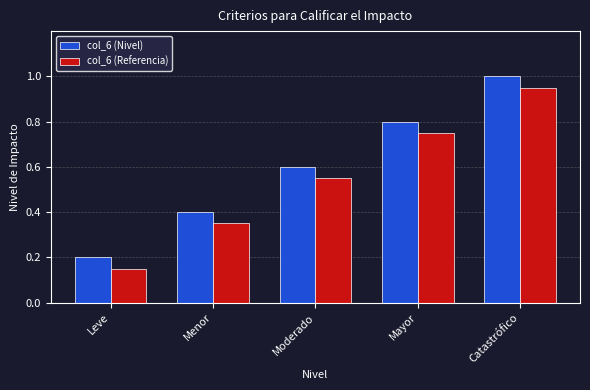

The col_6 (Referencia) series shows 0.3 at Mayor. True or false?

False